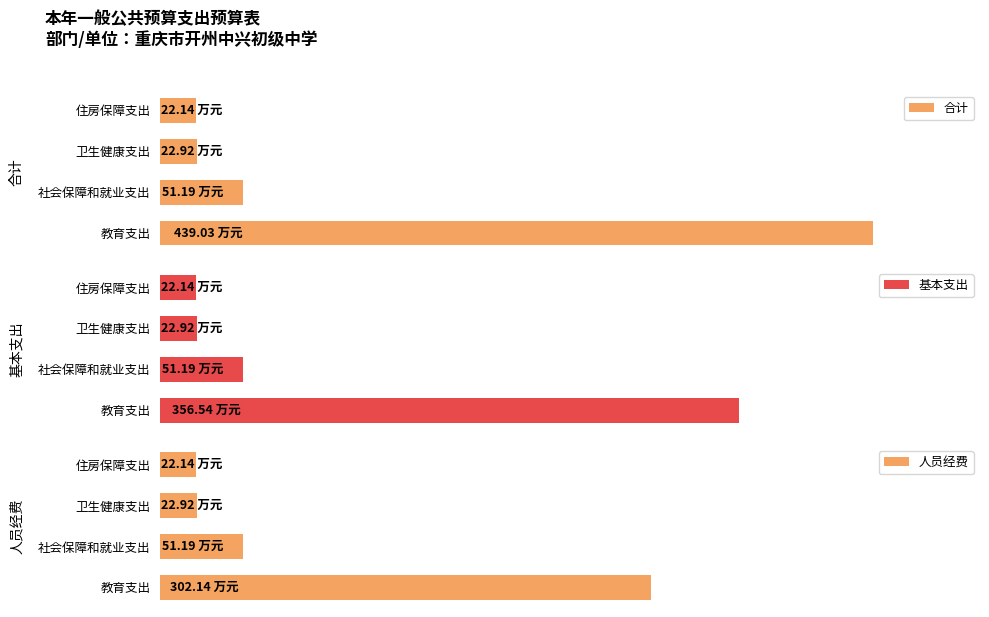

At how many categories does at least one series exceed 417?

1